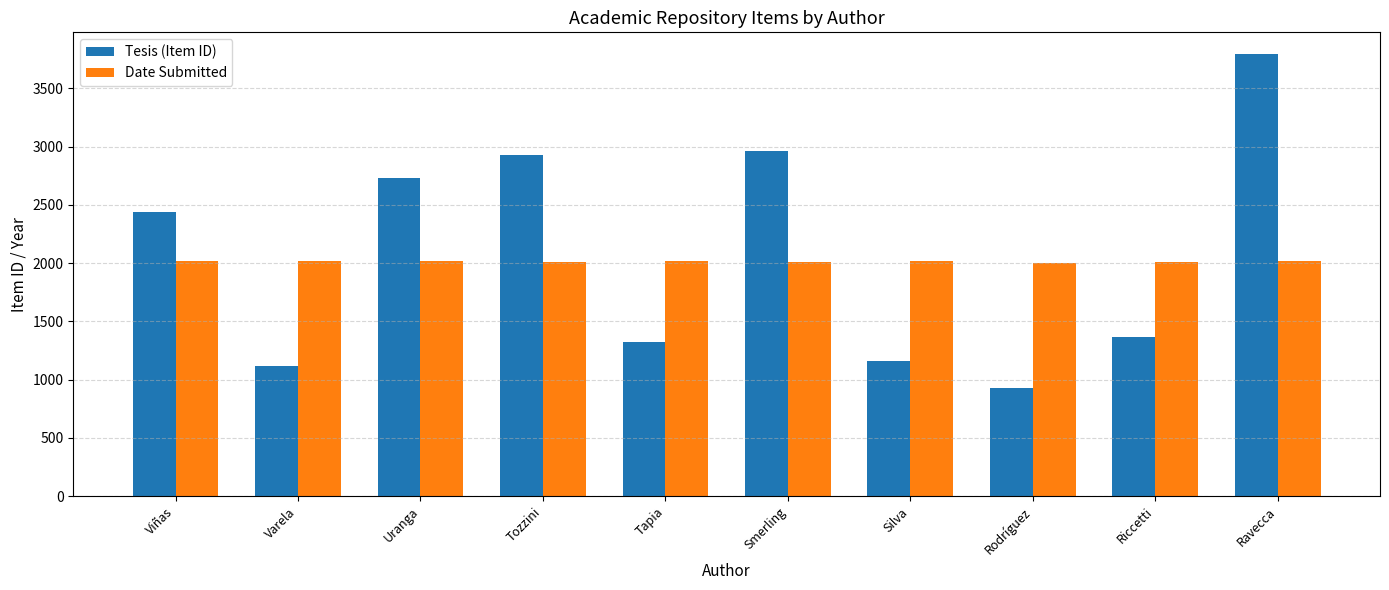

What is the sum of the Date Submitted values at Riccetti and Rodríguez?

4015